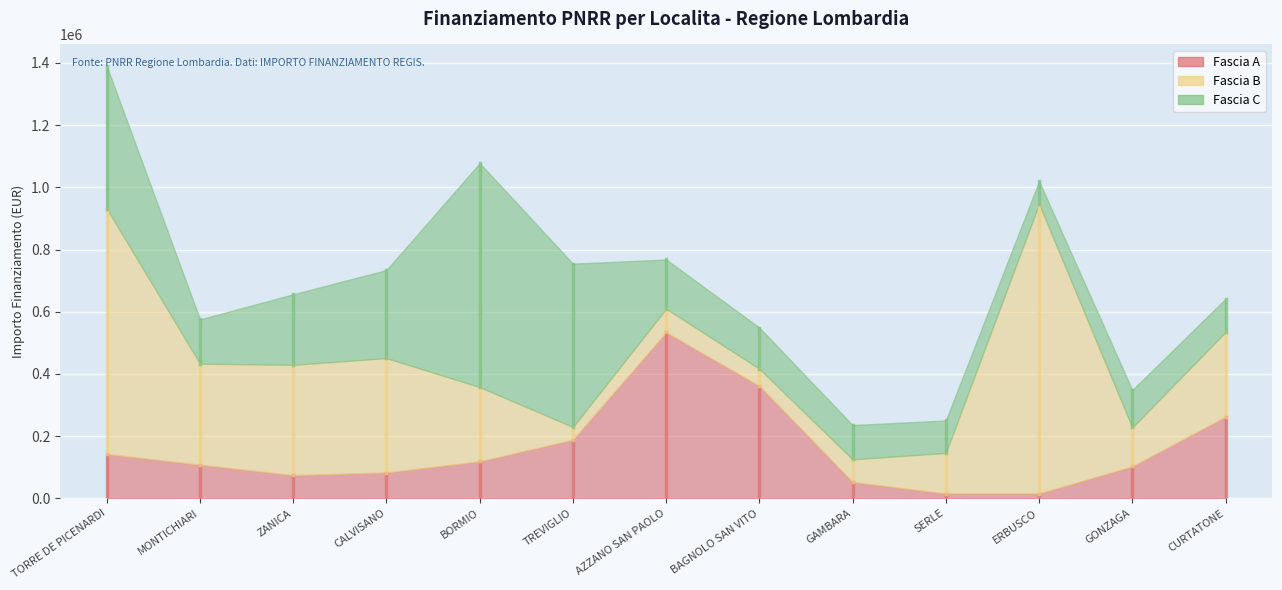

At how many categories does at least one series exceed 487877?

5